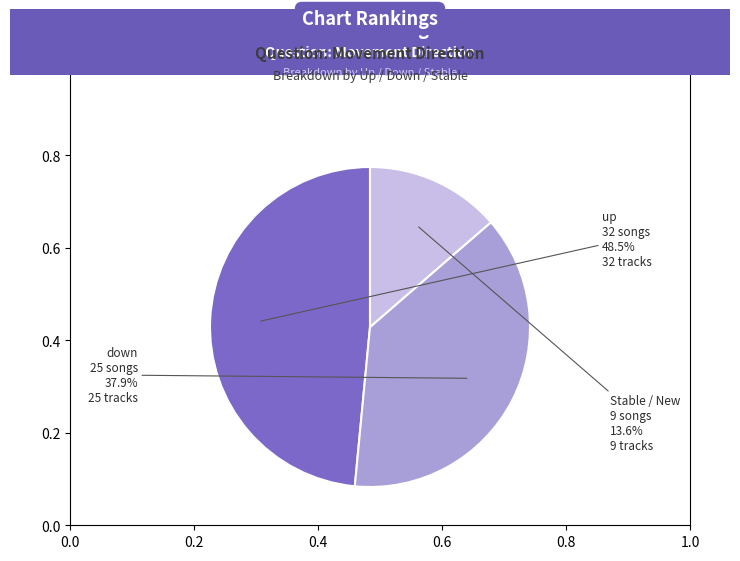

Does any single category account for the majority?

No